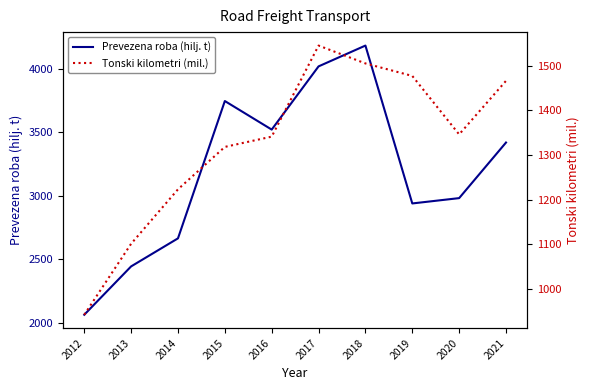

Reading left to right, what are all the values shown in this chart?

Prevezena roba (hilj. t): 2063	2444	2665	3747	3522	4020	4184	2940	2982	3420
Tonski kilometri (mil.): 942	1101	1223	1318	1341	1545	1505	1477	1346	1466